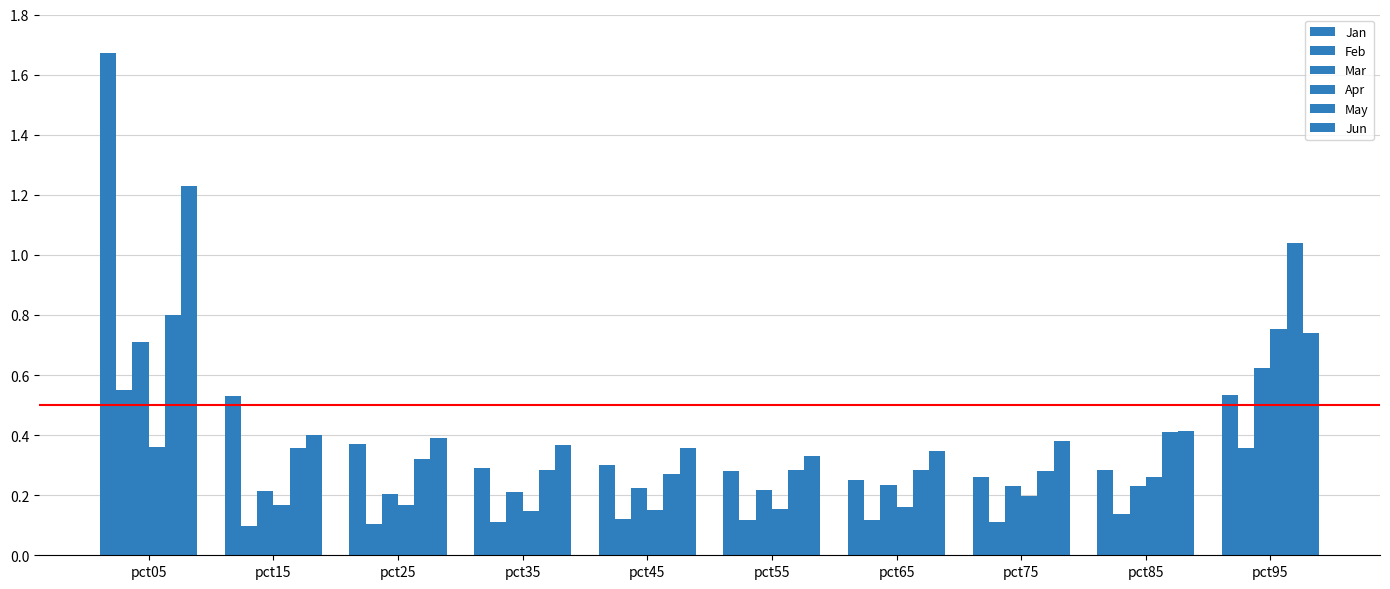

The value of Apr at pct95 is 0.3. True or false?

False